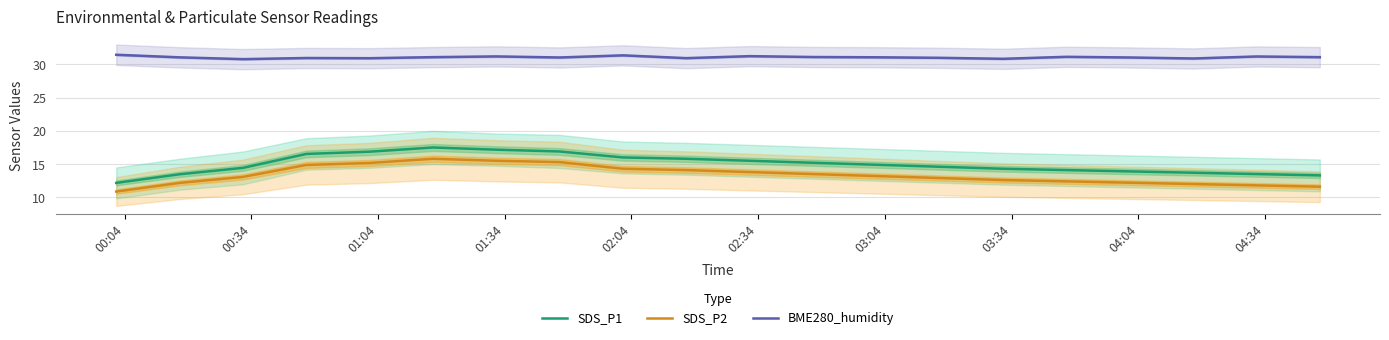

Reading right to left, transcribe all the data shown in this chart.

SDS_P1: 13.3	13.5	13.7	13.9	14.1	14.3	14.6	14.9	15.2	15.5	15.8	16.0	16.9	17.2	17.5	16.9	16.5	14.4	13.5	12.2
SDS_P2: 11.6	11.8	12.0	12.2	12.4	12.6	12.9	13.2	13.5	13.8	14.1	14.3	15.3	15.5	15.8	15.2	14.9	13.1	12.2	10.9
BME280_humidity: 31.1	31.2	30.9	31.1	31.1	30.9	31.0	31.1	31.1	31.2	30.9	31.4	31.1	31.2	31.1	30.9	31.0	30.8	31.1	31.5